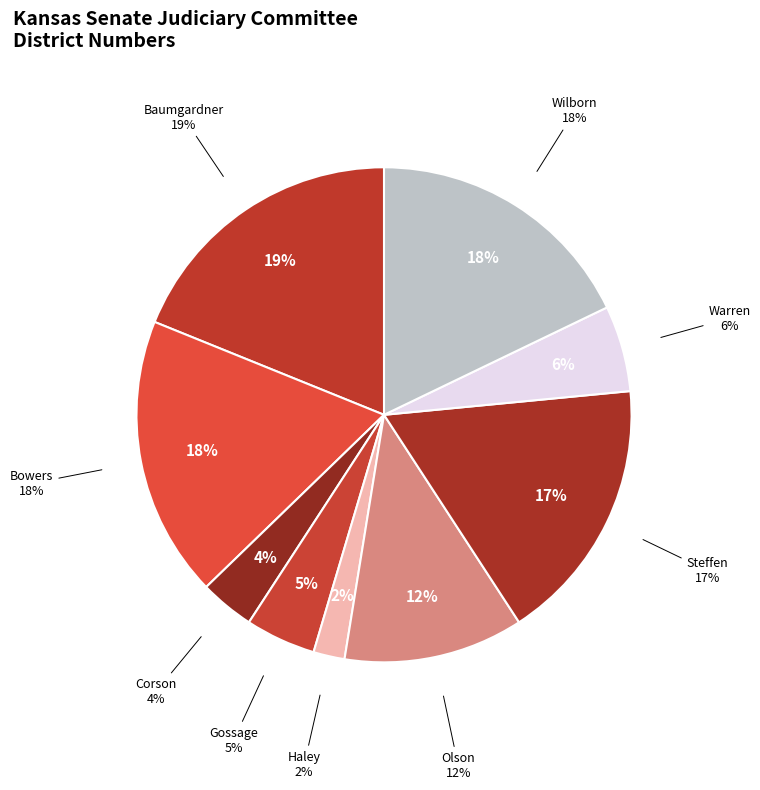

What percentage is the Steffen slice, to the nearest percent?

17%